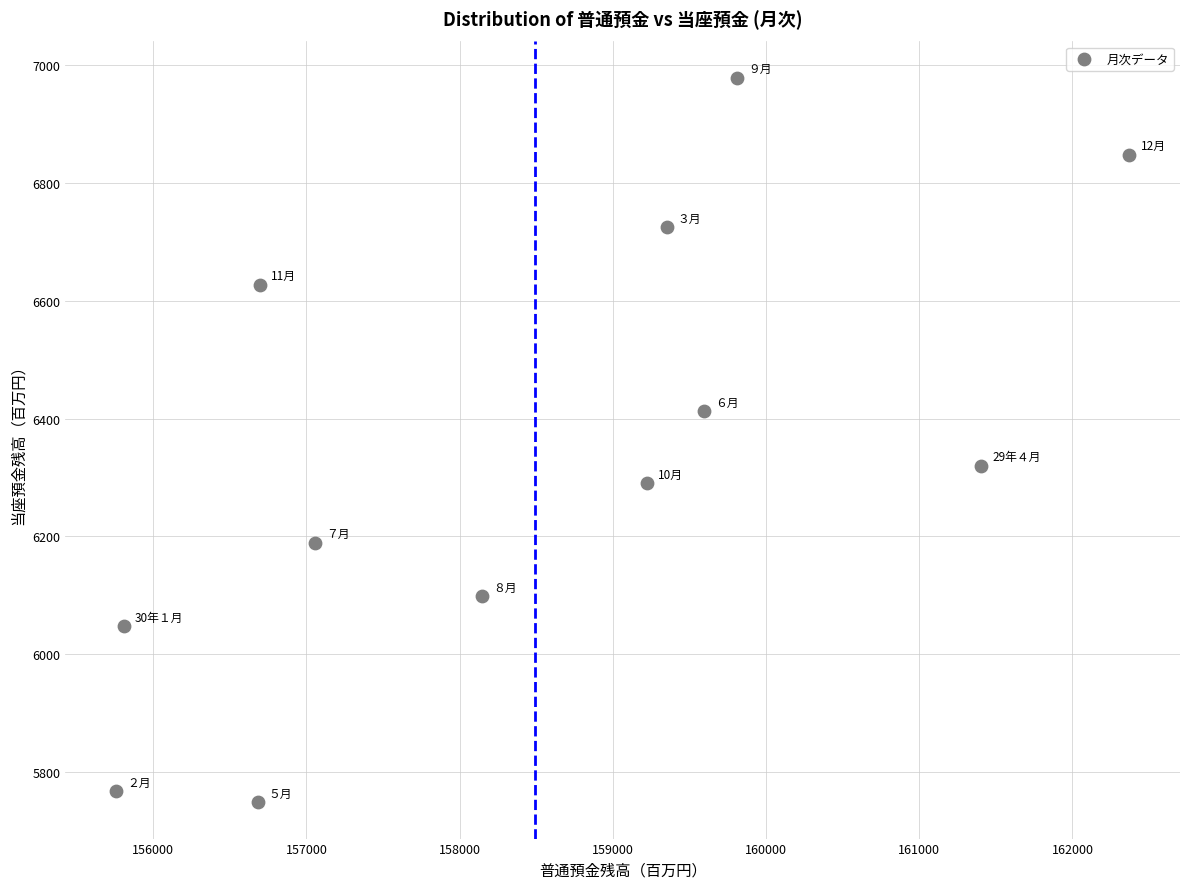

What is the range of Y values (max minus min)?

1231